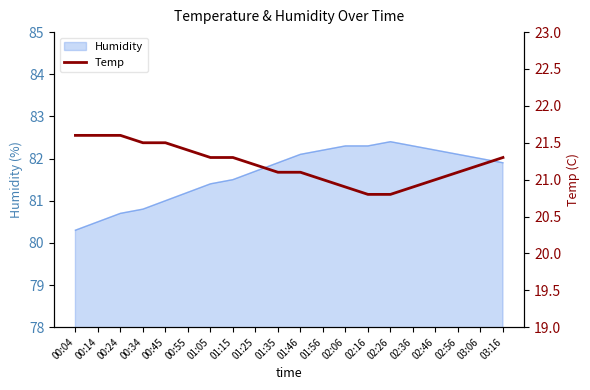

True or false: Humidity has a value of 46.3 at 00:24.

False